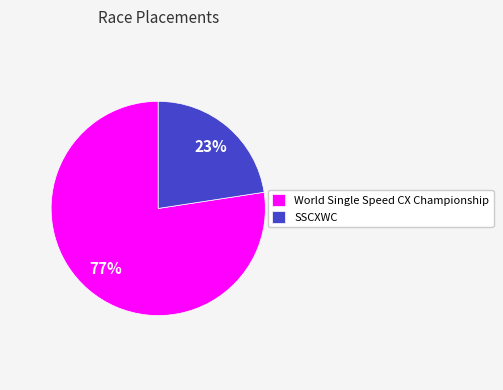

Is it true that World Single Speed CX Championship is 84% of the pie?

False